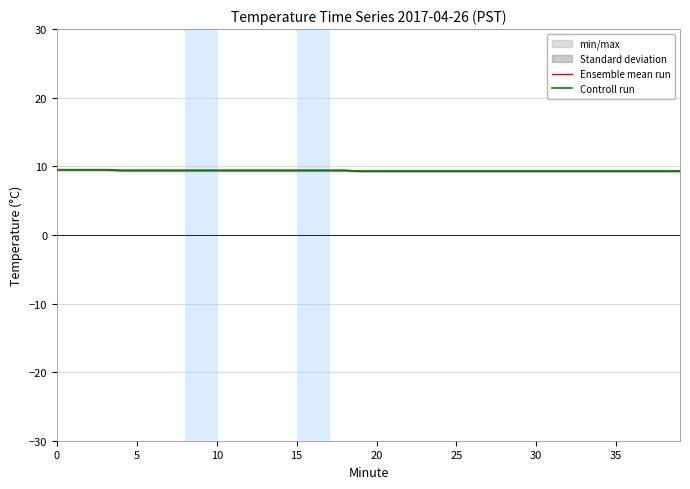

Which series has the largest total across all categories?

Ensemble mean run